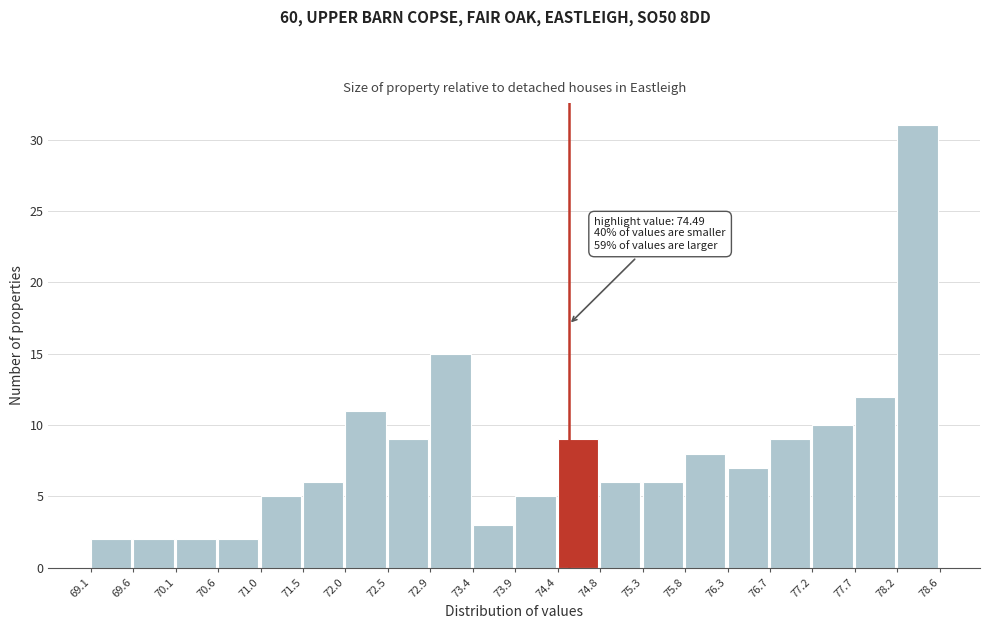

Over which range of the x-axis is the bar tallest?

78.2 to 78.6